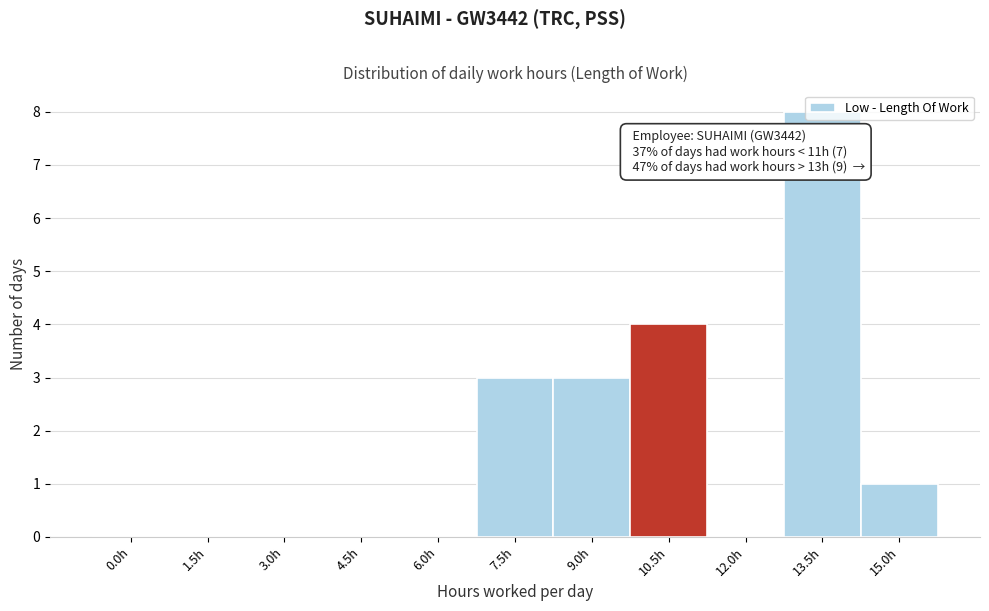

Is it true that the value at 7.5h is 1?

False